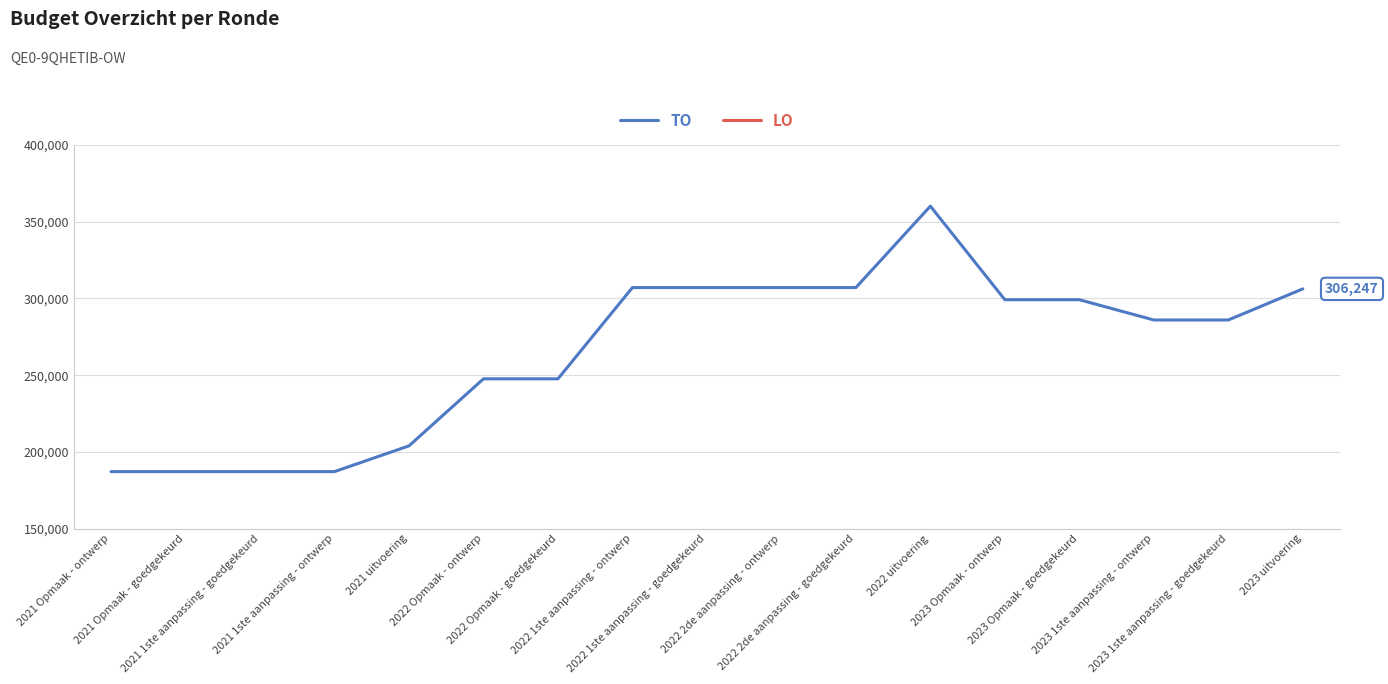

What are all the series names shown in the legend?

TO, LO